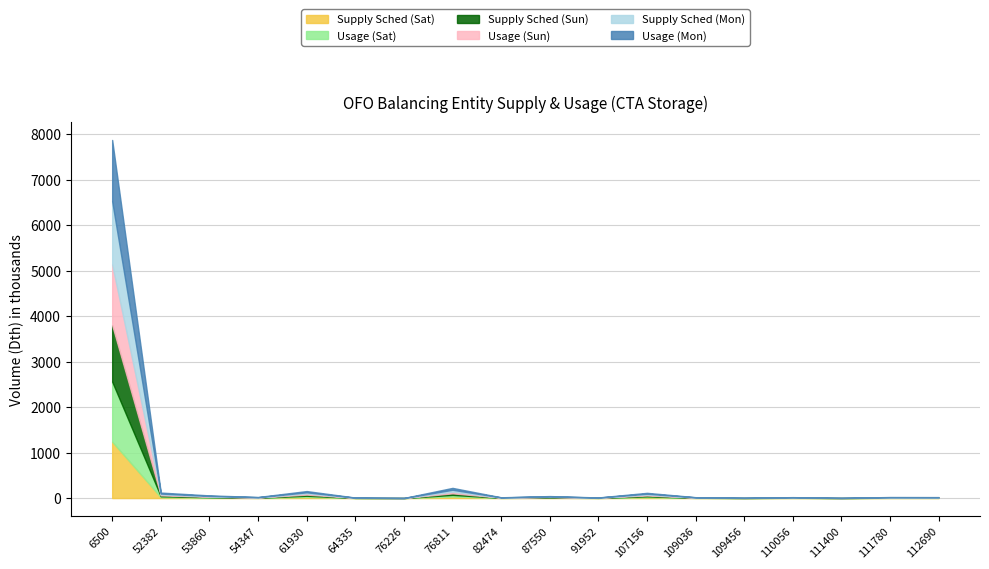

The value of Usage (Sat) at 53860 is 17322. True or false?

False